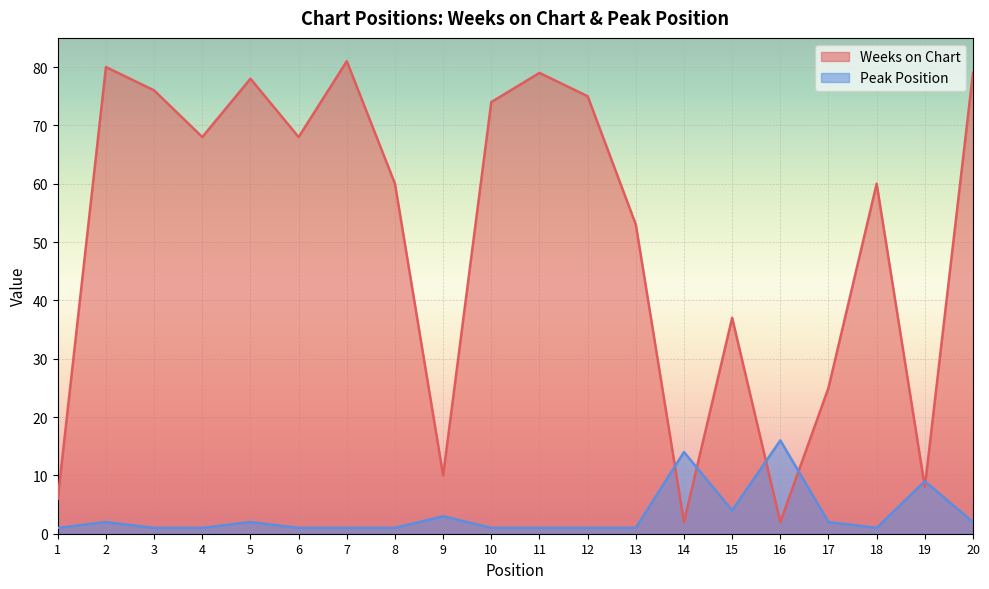

What is the average value of the Weeks on Chart series?

51